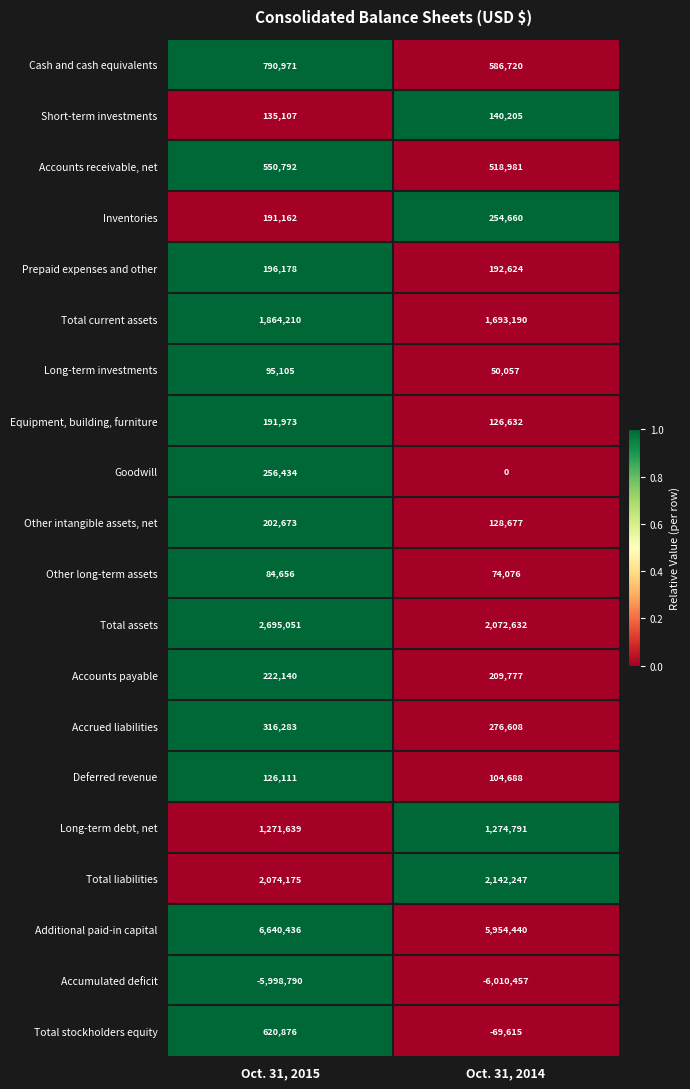

What is the difference between the Additional paid-in capital values at Oct. 31, 2015 and Oct. 31, 2014?

685996